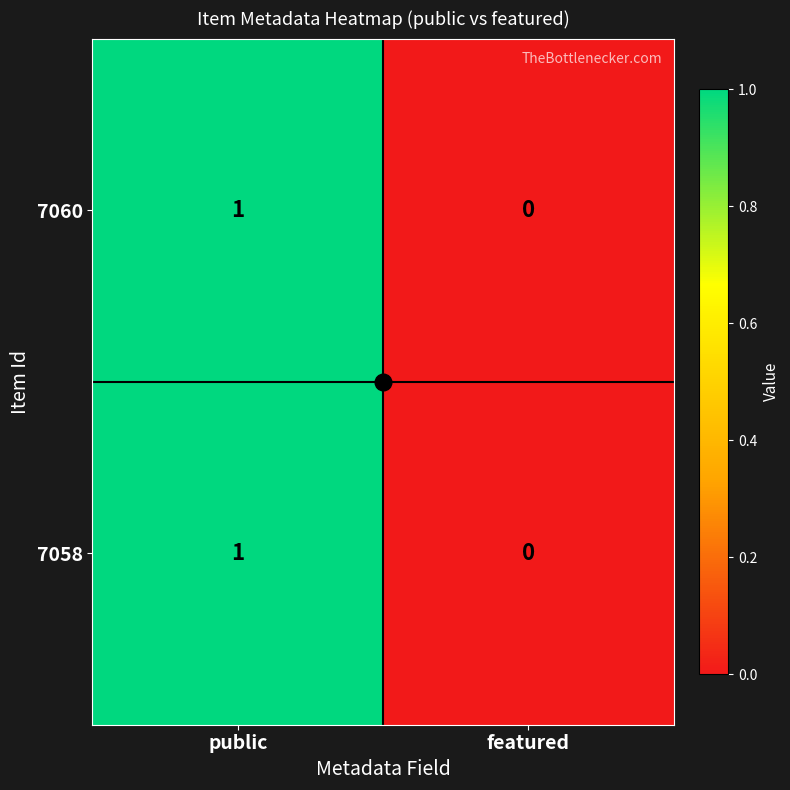

Rank the categories by 7058 value from lowest to highest.

featured, public